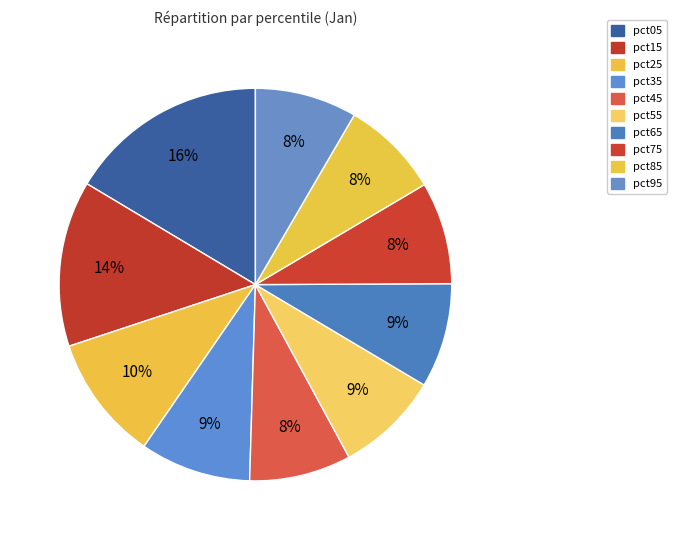

To the nearest percent, what percentage of the pie is pct25?

10%